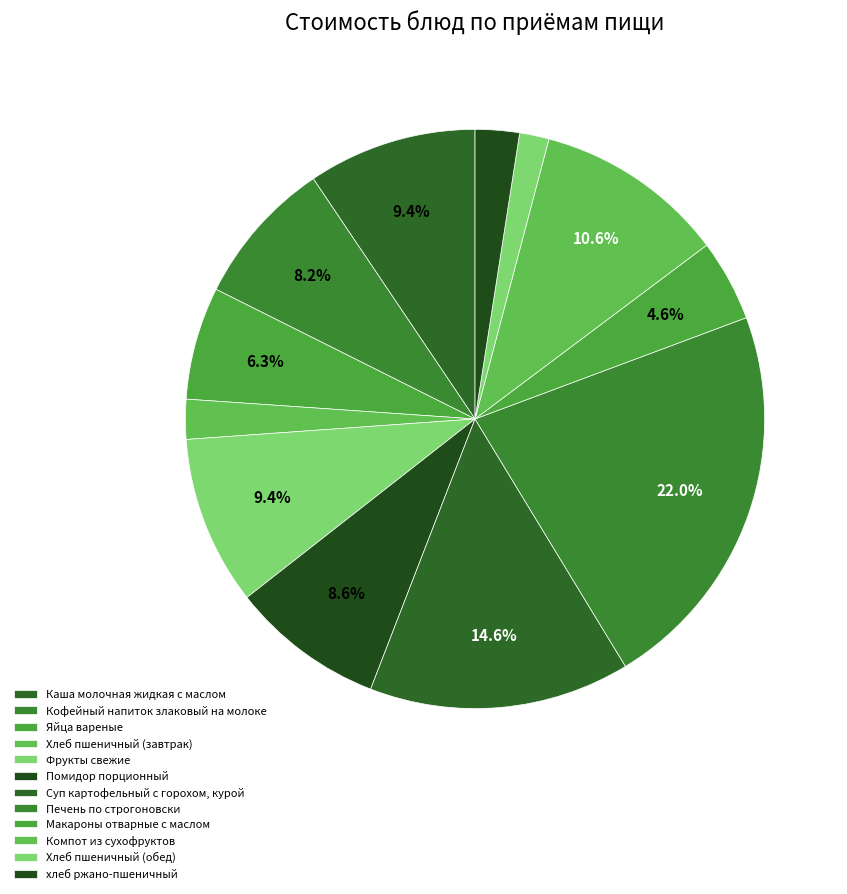

How many slices are in this pie chart?

12